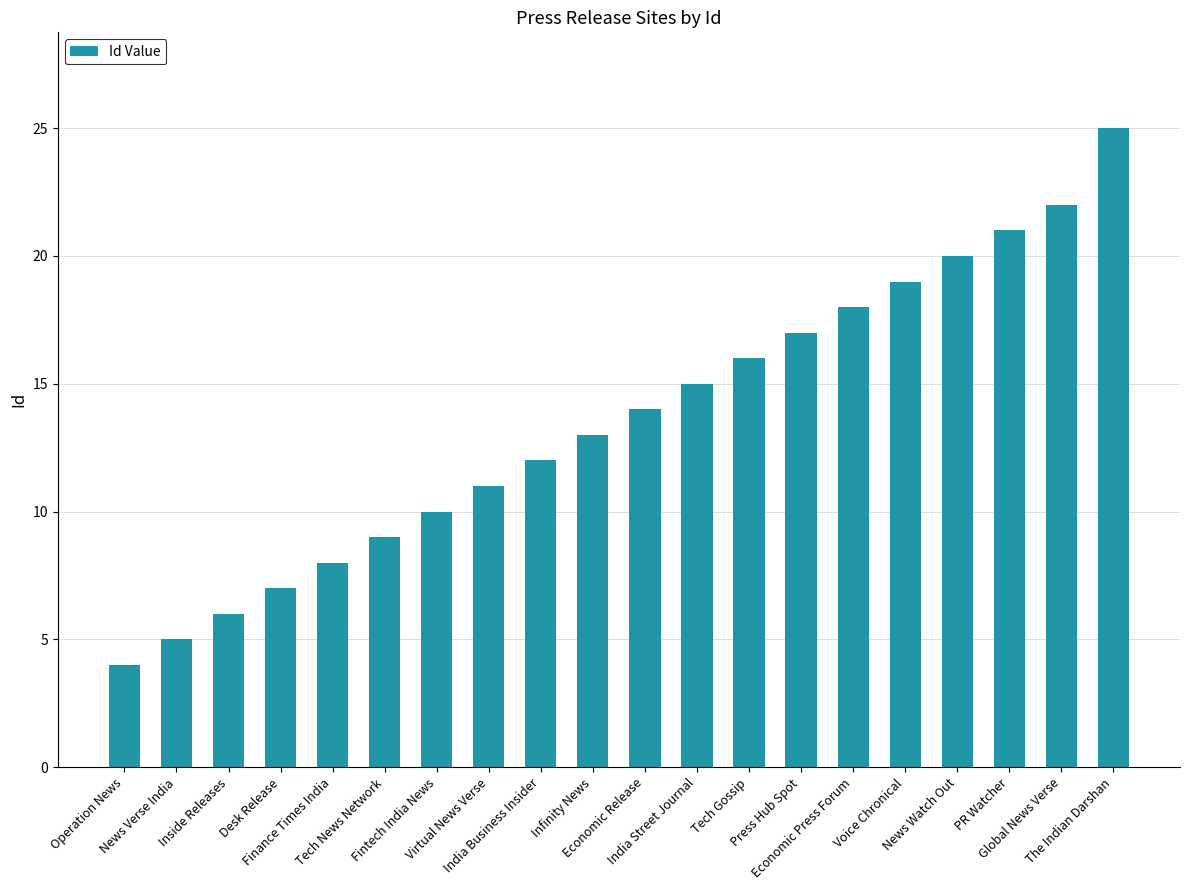

Where is the data nearest to the value 14?

Economic Release